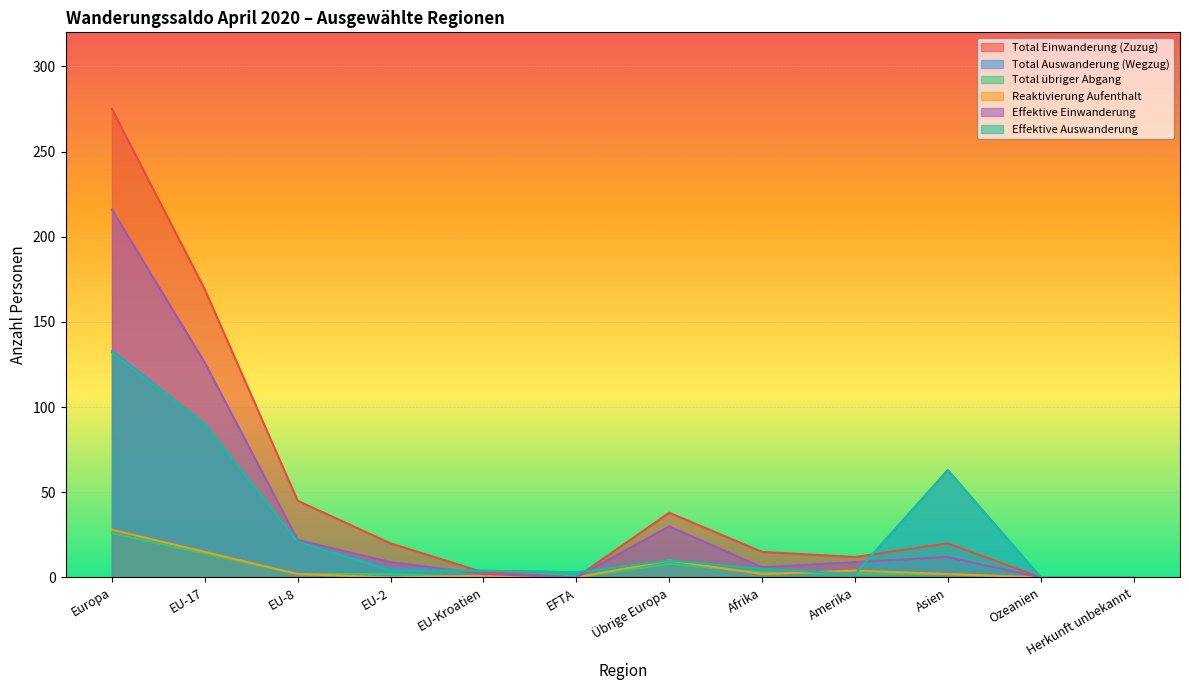

What are all the series names shown in the legend?

Total Einwanderung (Zuzug), Total Auswanderung (Wegzug), Total übriger Abgang, Reaktivierung Aufenthalt, Effektive Einwanderung, Effektive Auswanderung